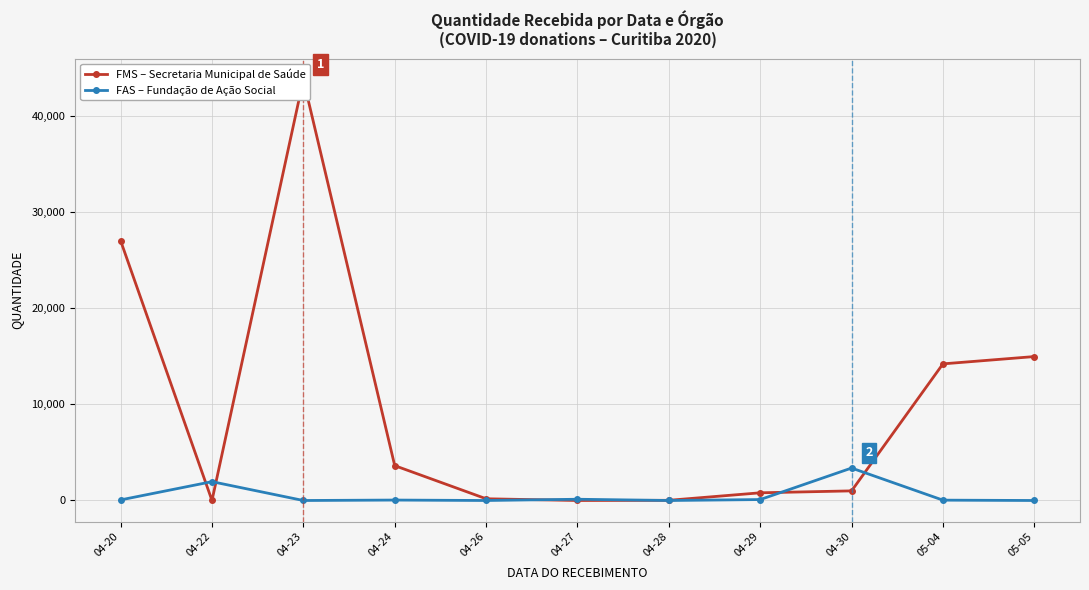

Reading left to right, list all the values displayed in this chart.

FMS – Secretaria Municipal de Saúde: 27000	0	43750	3623	180	0	20	800	1000	14200	14960
FAS – Fundação de Ação Social: 62	1957	0	45	0	130	0	97	3373	36	0